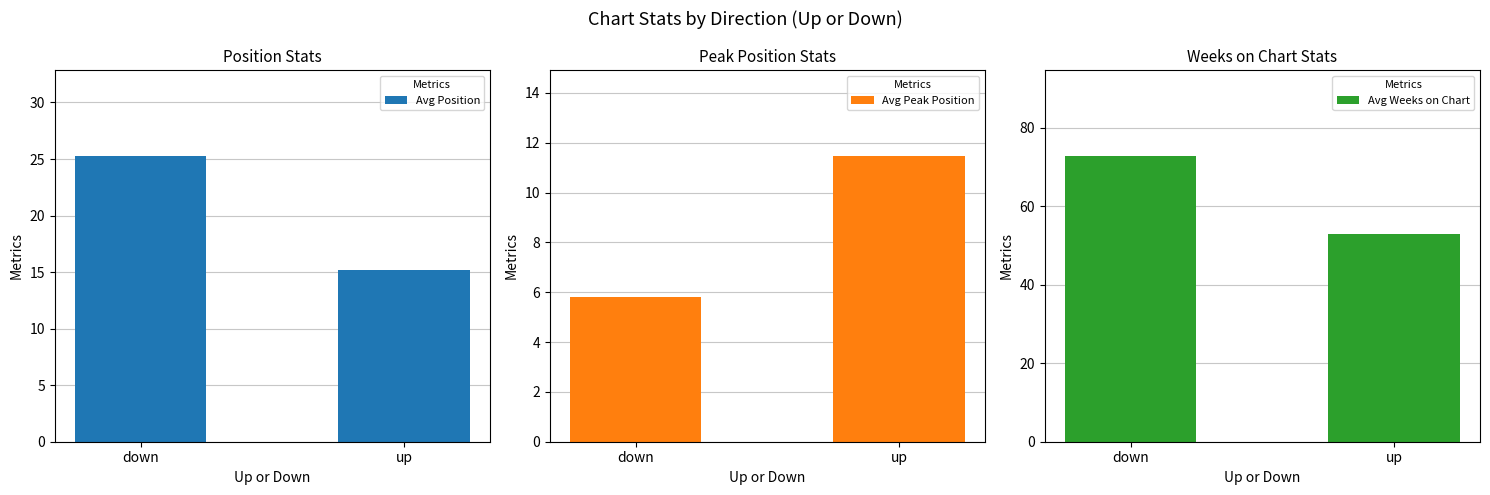

How many distinct data groups are displayed?

3